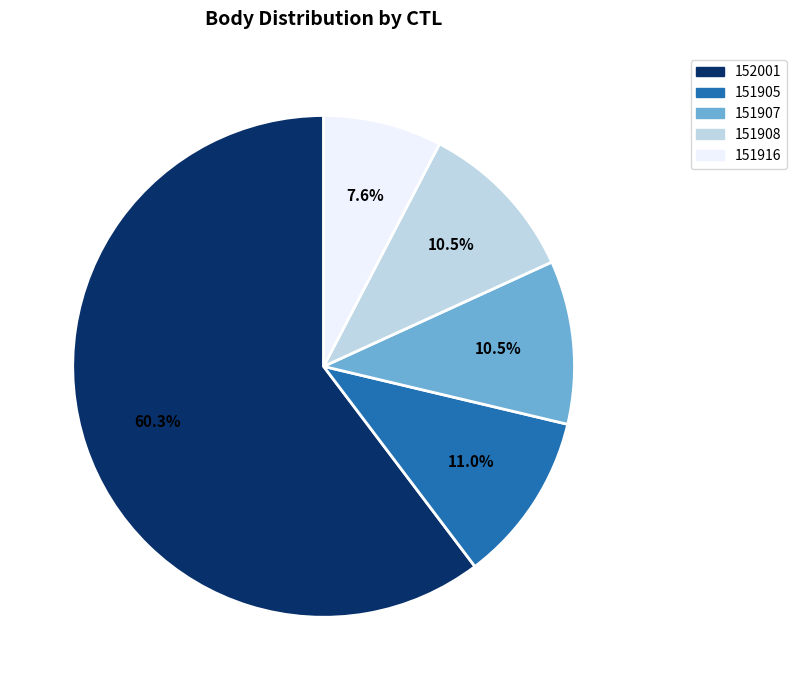

What percentage is the 151905 slice, to the nearest percent?

11%